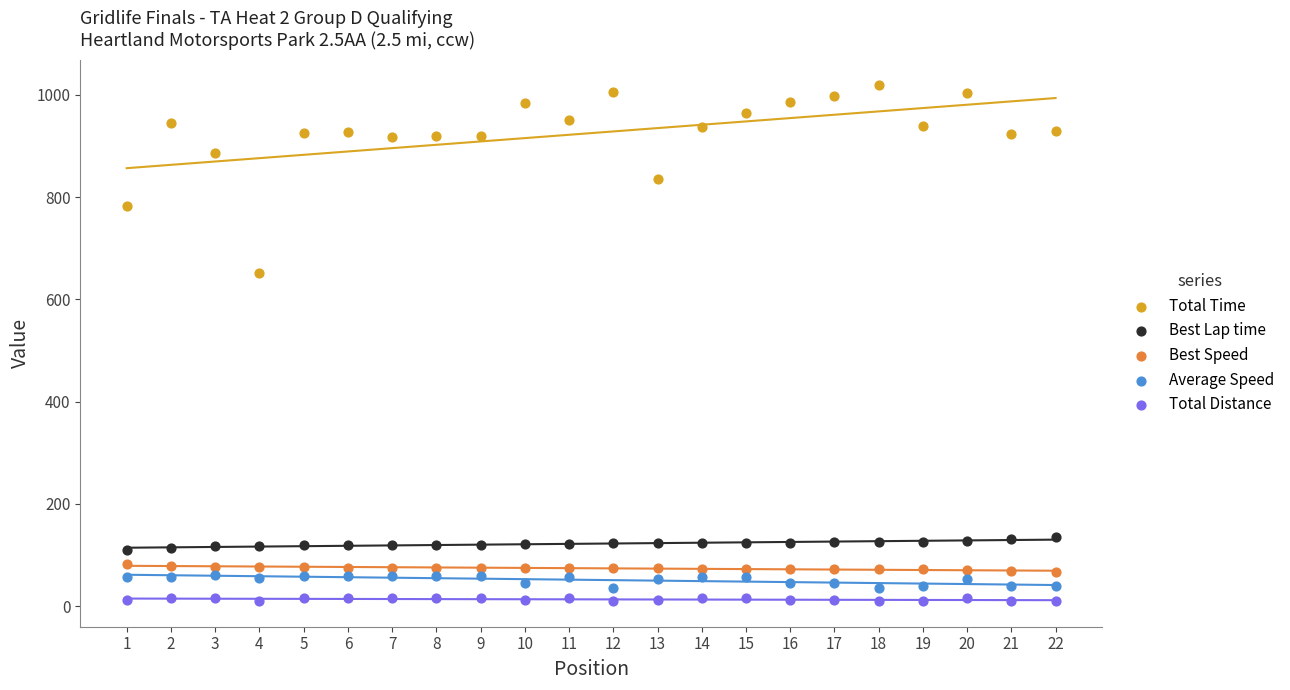

Which series contains the lowest Y value?

Total Distance